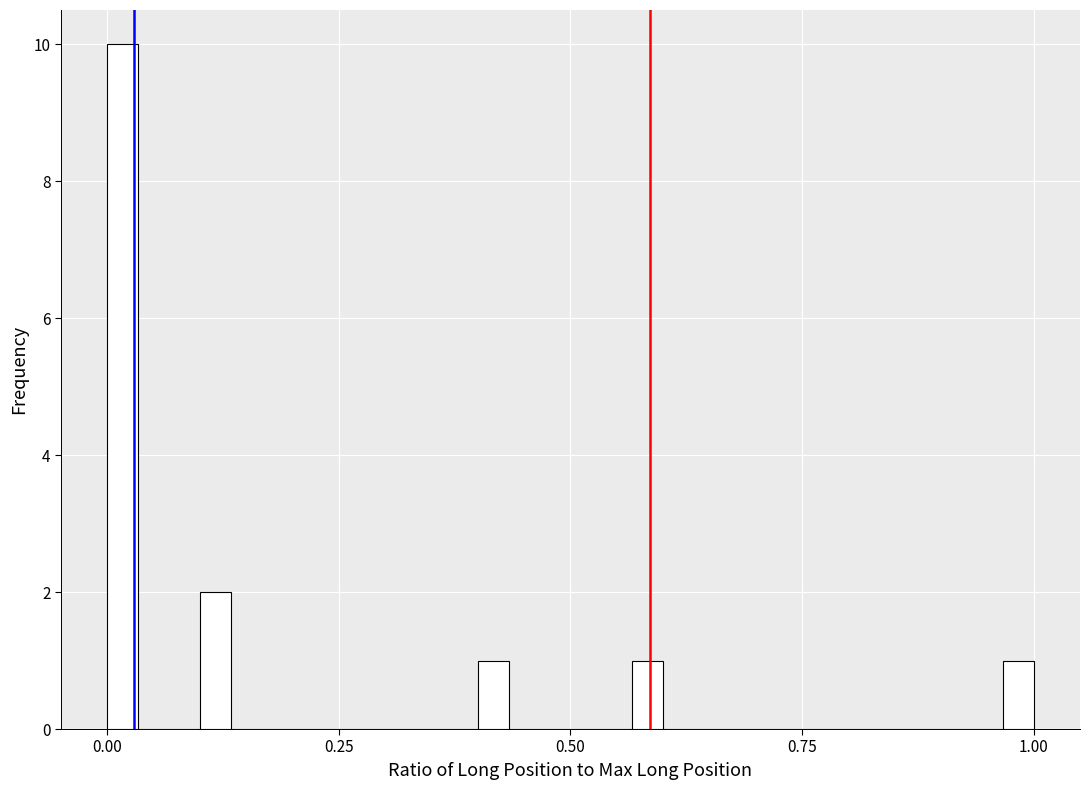

Read against the x-axis, roughly where is the centre of the tallest bar?

0.00